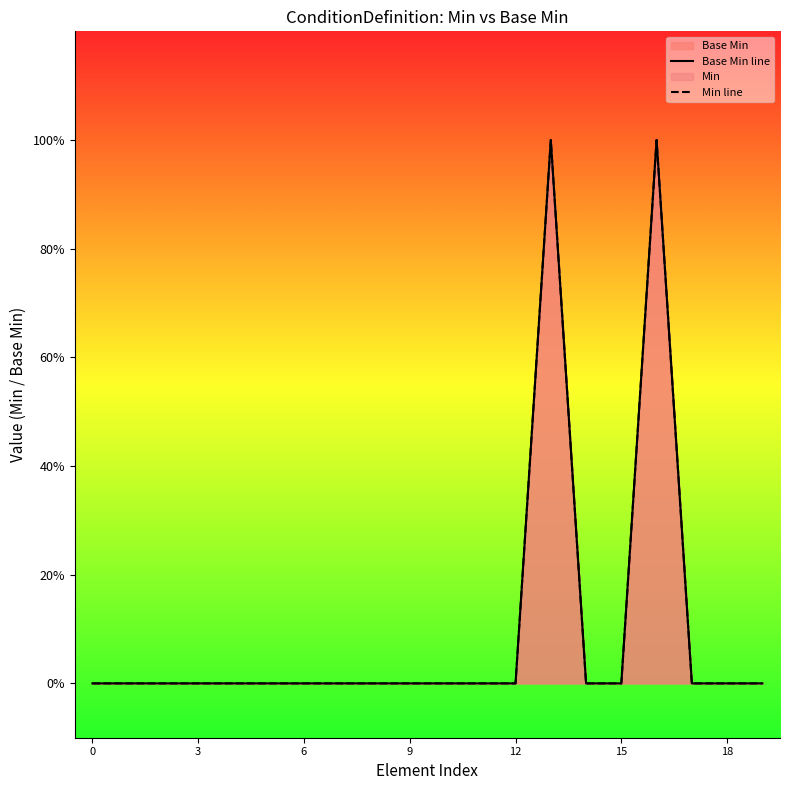

Which series has the largest total across all categories?

Base Min line